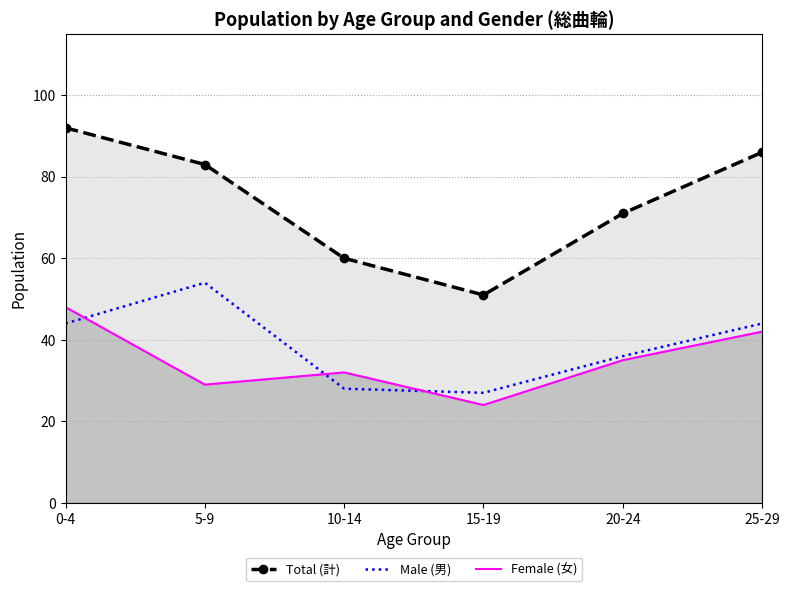

The Female (女) series shows 64 at 0-4. True or false?

False